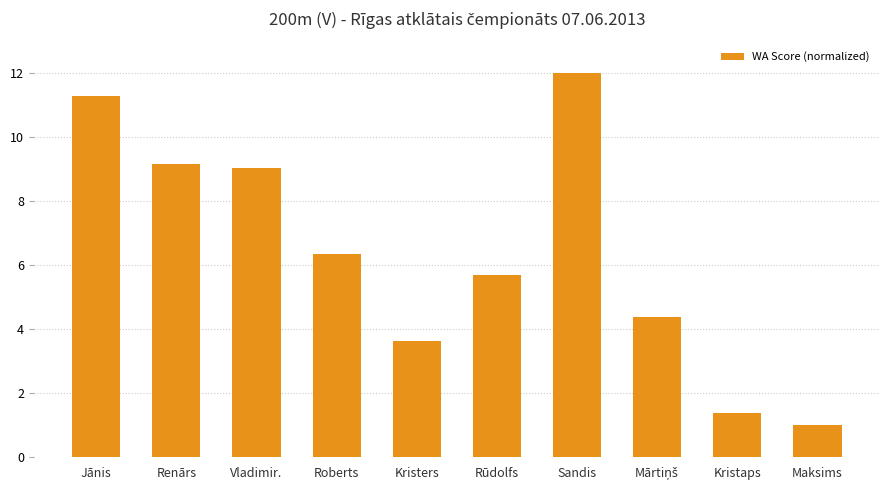

Read the value at Vladimir..

9.0